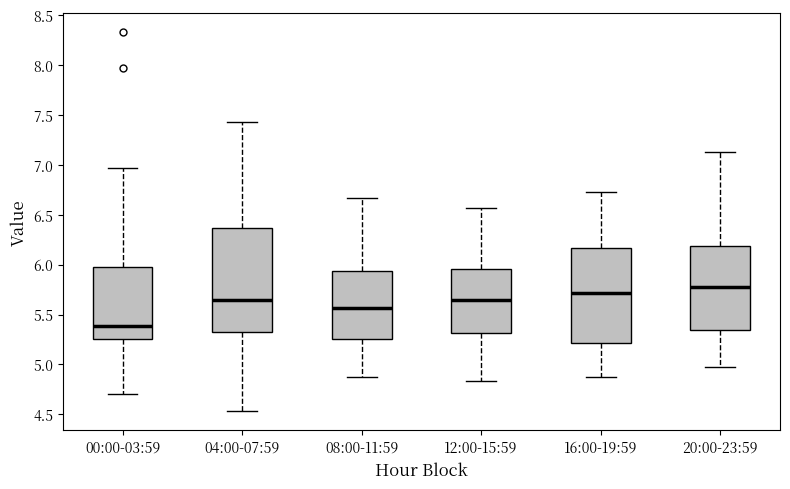

Comparing the boxes themselves (not the whiskers), which one is the tallest?

04:00-07:59